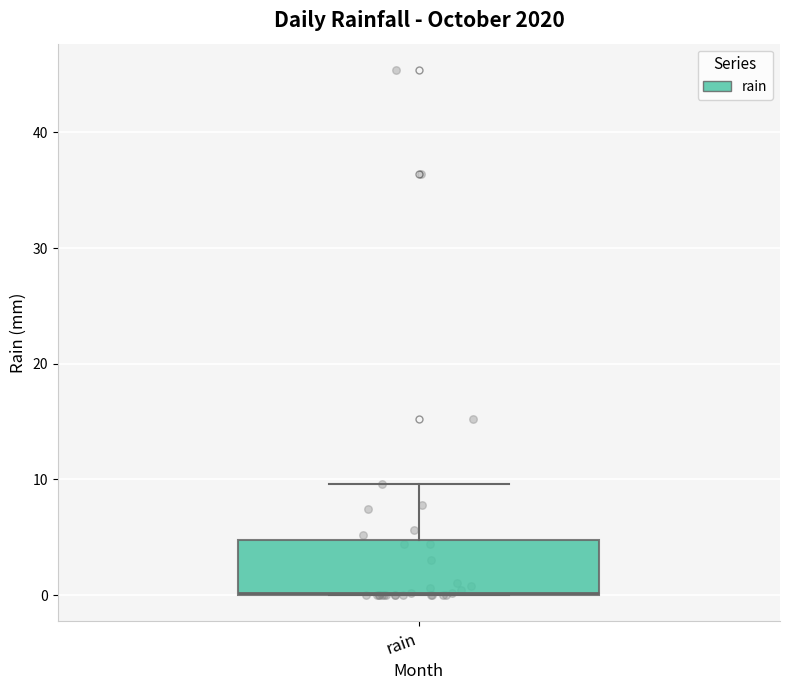

Transcribe this box plot: give where the median line is, the range the box spans, and where the two whiskers end, as read against the y-axis. The values are not printed on the chart, so give them approximately, as read against the axis.

median 0, box 0 to 5, whiskers 0 to 10